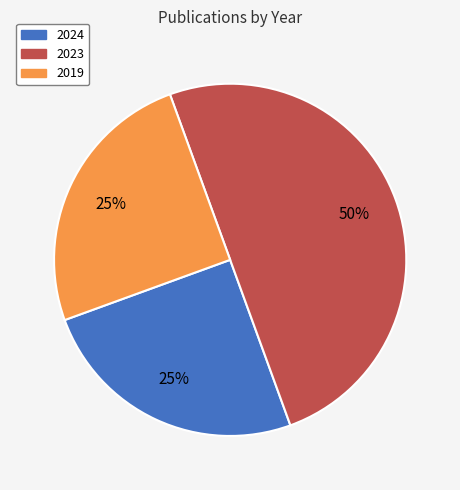

To the nearest percent, what is the difference between the largest and smallest slice percentages?

25%